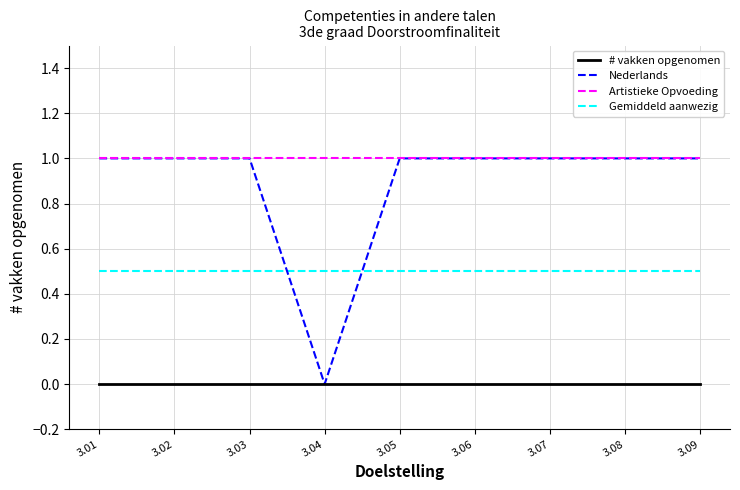

What value does the Gemiddeld aanwezig series have at 3.06?

0.5